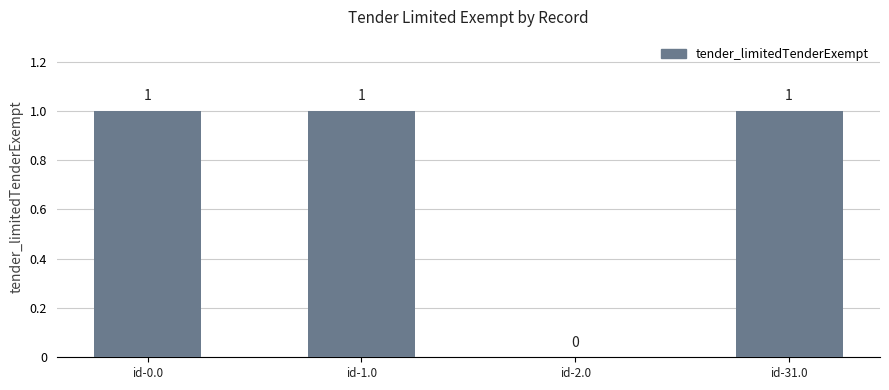

What value does the data have at id-31.0?

1